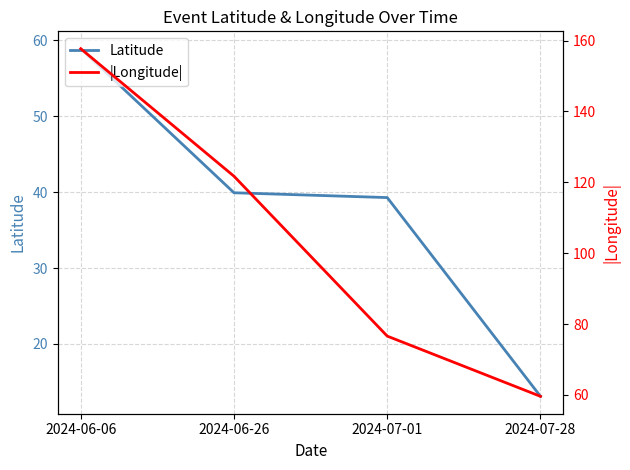

True or false: |Longitude| and Latitude intersect in this chart.

False